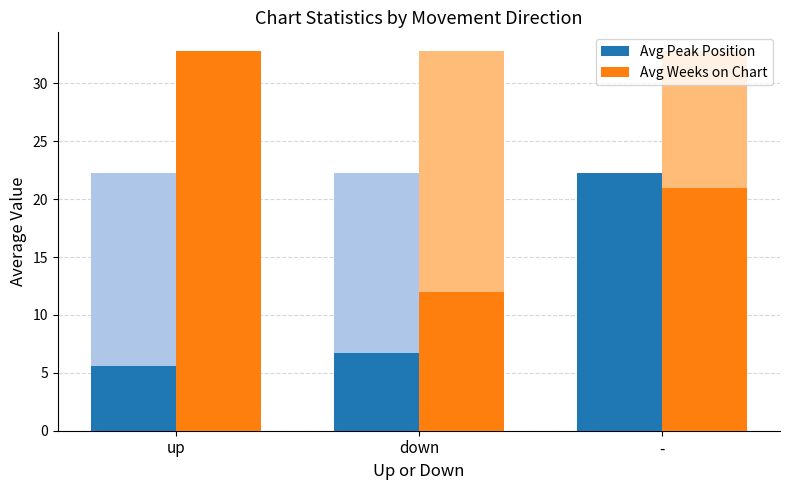

The Avg Peak Position series shows 2.2 at up. True or false?

False